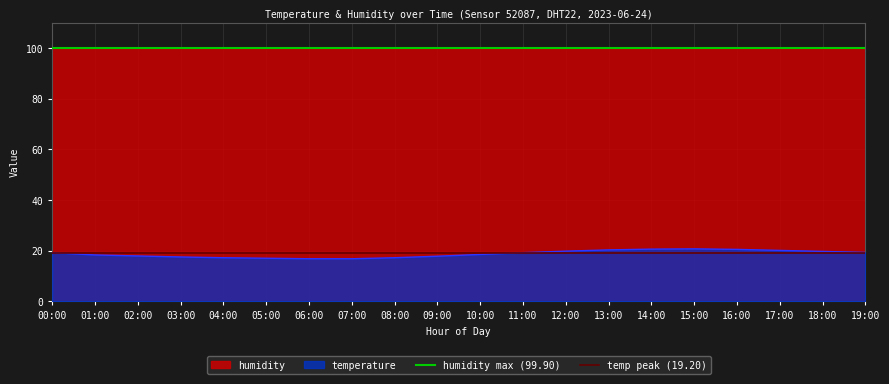

The temperature series shows 32.9 at 18:00. True or false?

False